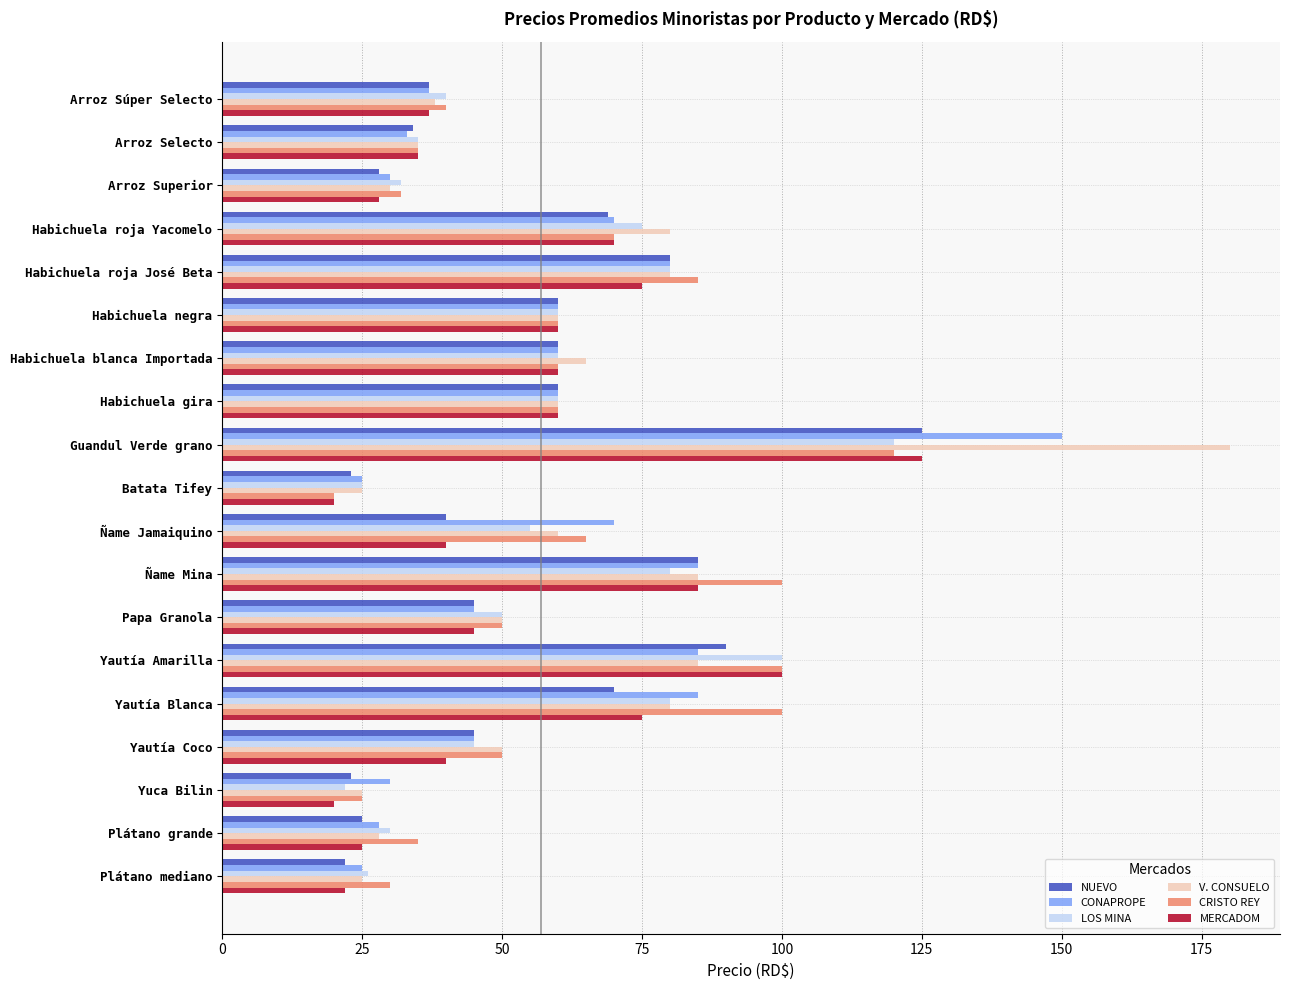

What is the total value across all series at Papa Granola?

285